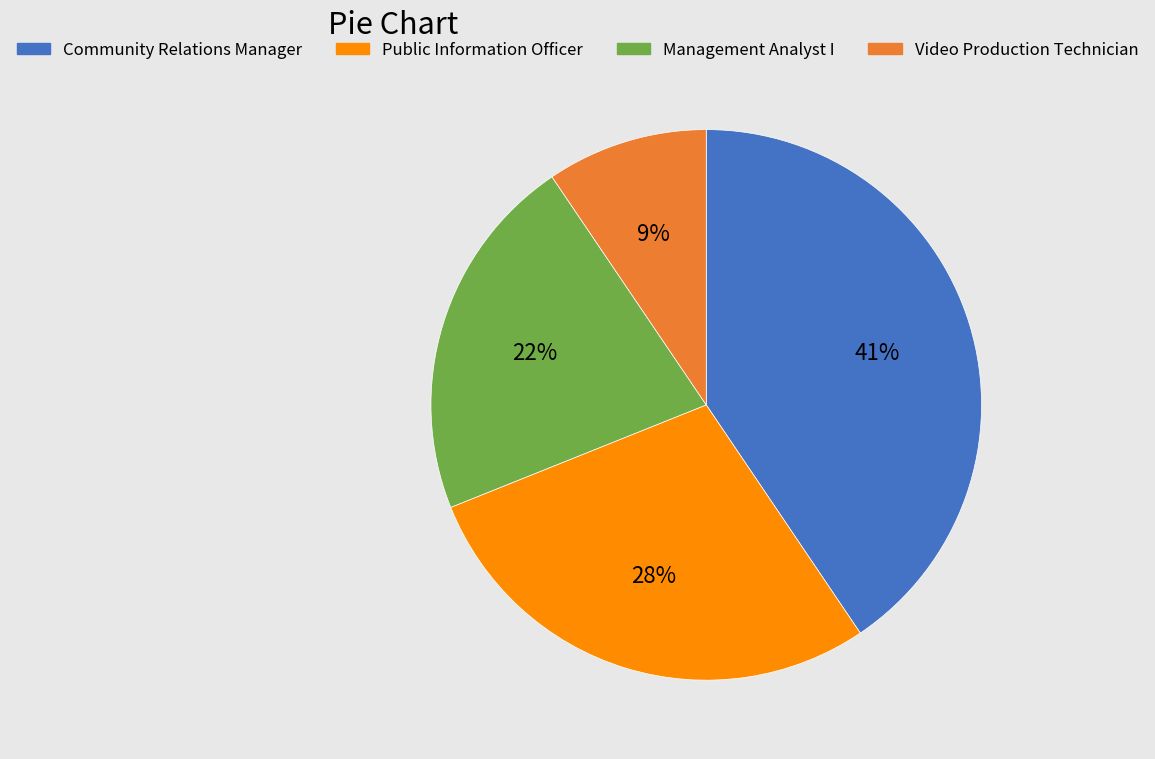

Combined, do Public Information Officer and Video Production Technician account for over 50%?

No